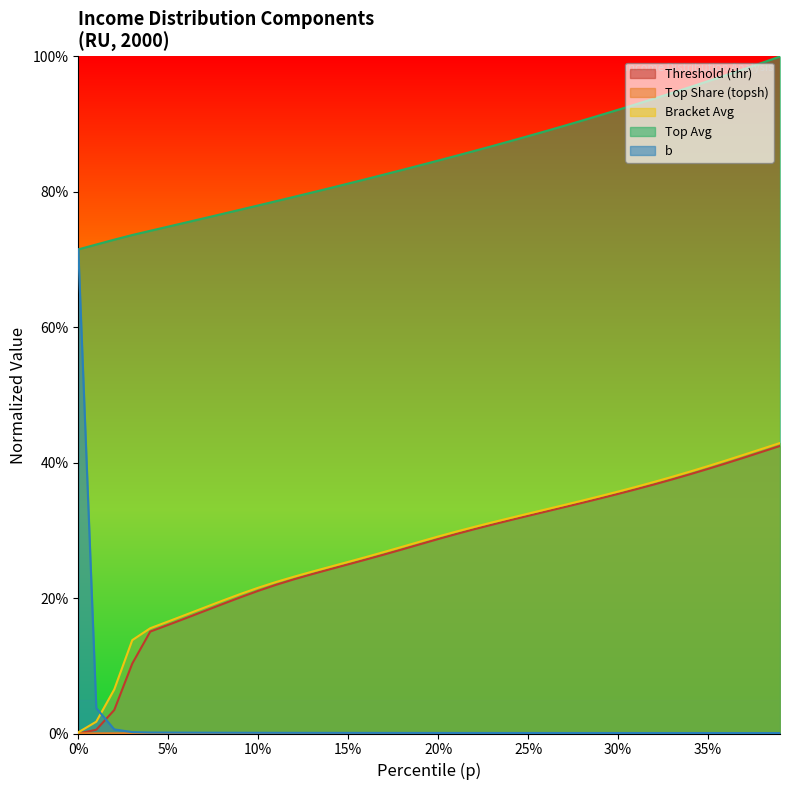

Does the chart display data point markers on the line(s)?

No